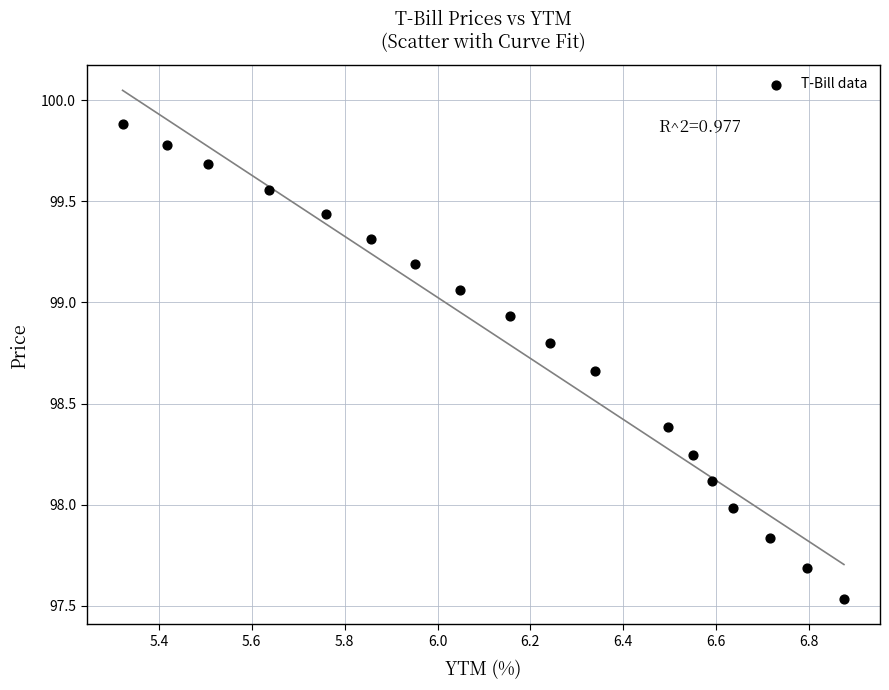

What is the range of X values (max minus min)?

1.6